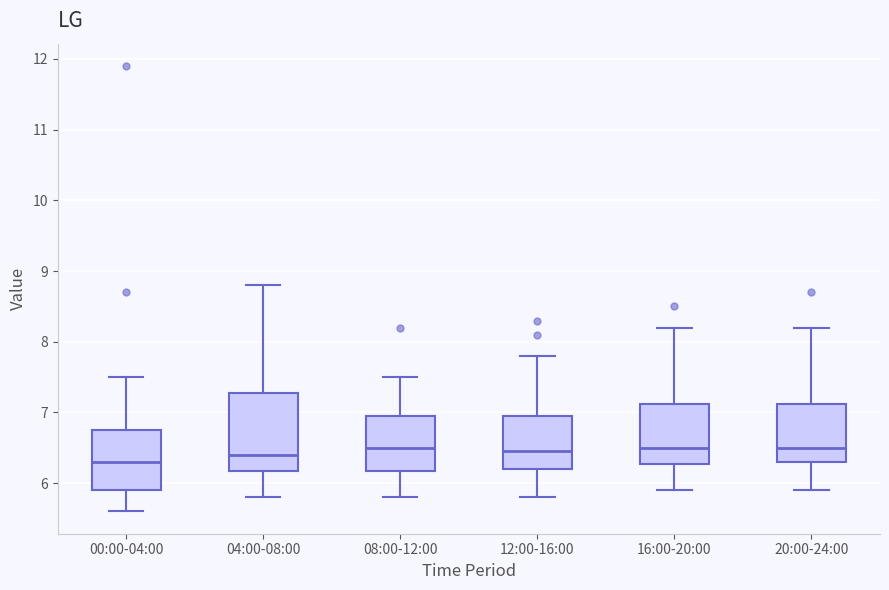

Comparing the boxes themselves (not the whiskers), which one is the tallest?

04:00-08:00